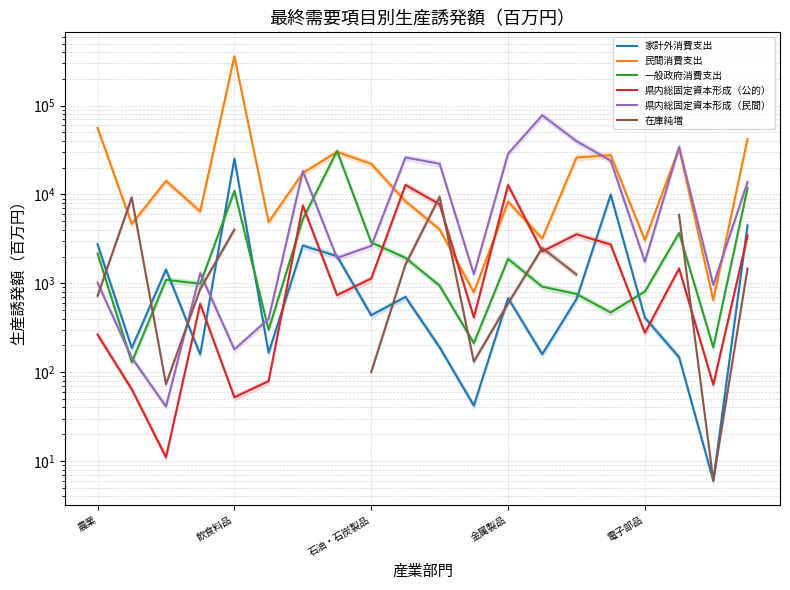

What is the label of the 6th point from the left?

5